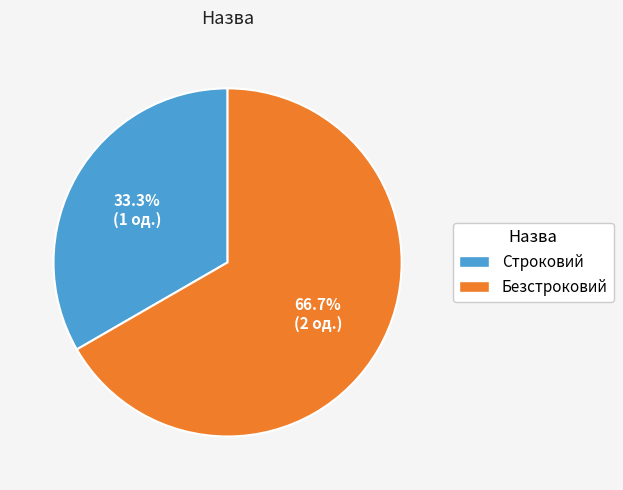

True or false: Безстроковий accounts for 76% of the total.

False